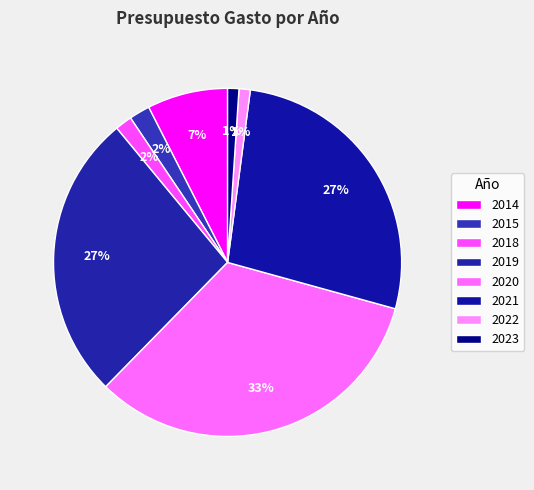

Count the number of slices in the pie.

8